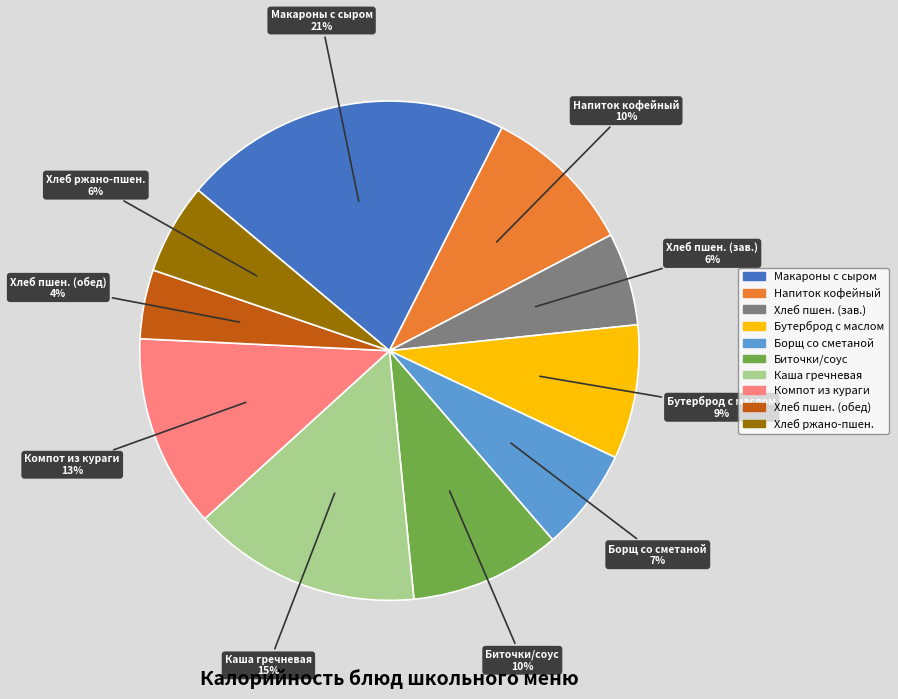

To the nearest percent, what is the average slice percentage?

10%